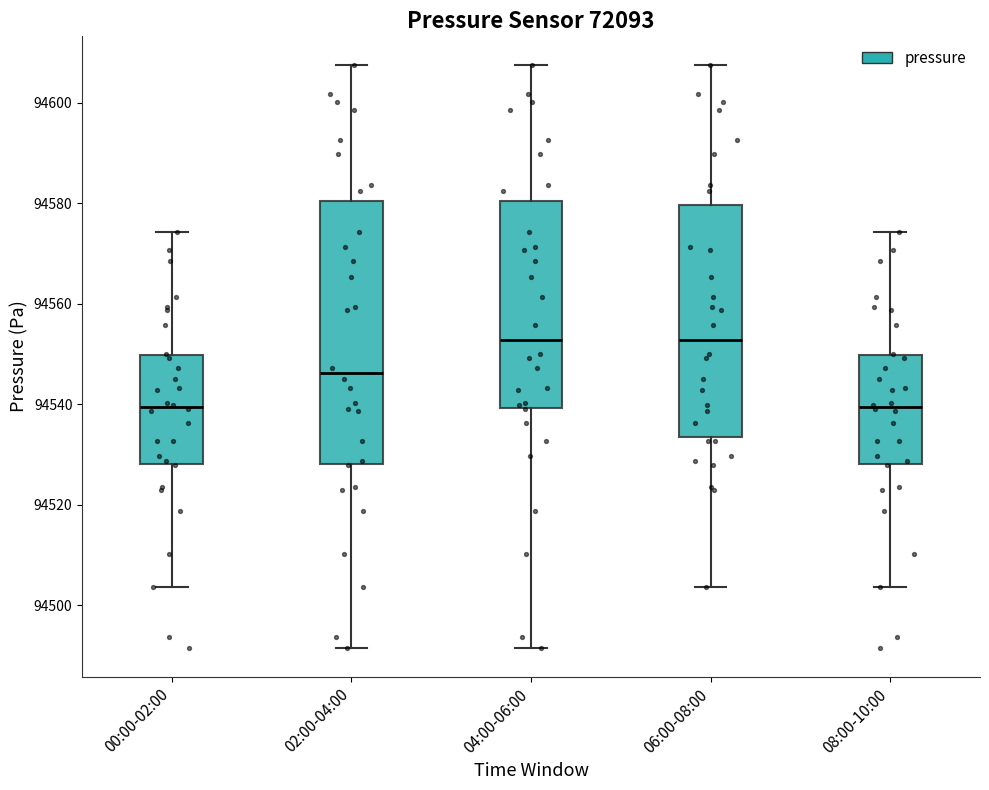

Where does the upper whisker of the box for 04:00-06:00 end on the y-axis? The values are not printed on the chart, so give them approximately, as read against the axis.

94608